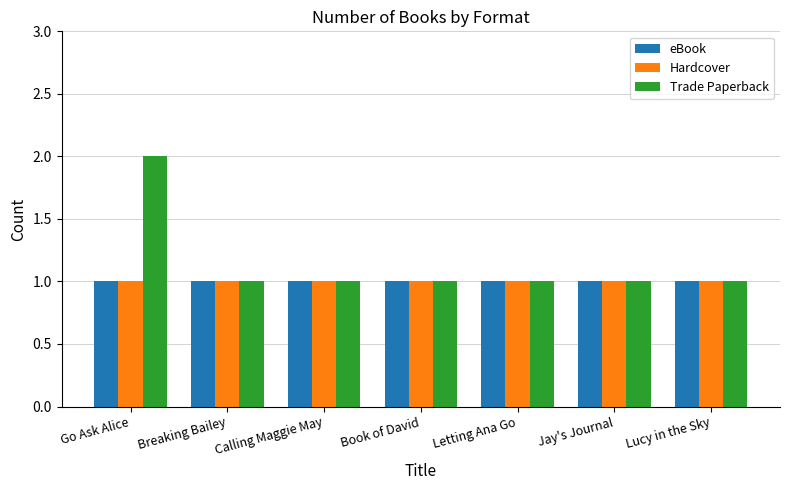

The value of Trade Paperback at Book of David is 1. True or false?

True